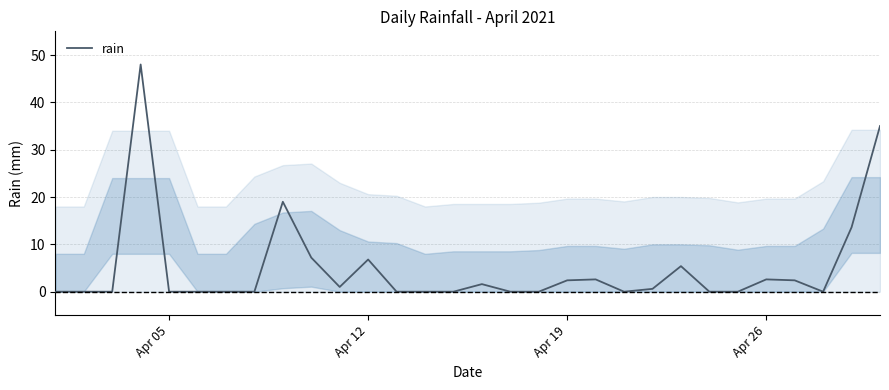

What is the difference between the maximum and minimum values?

48.0